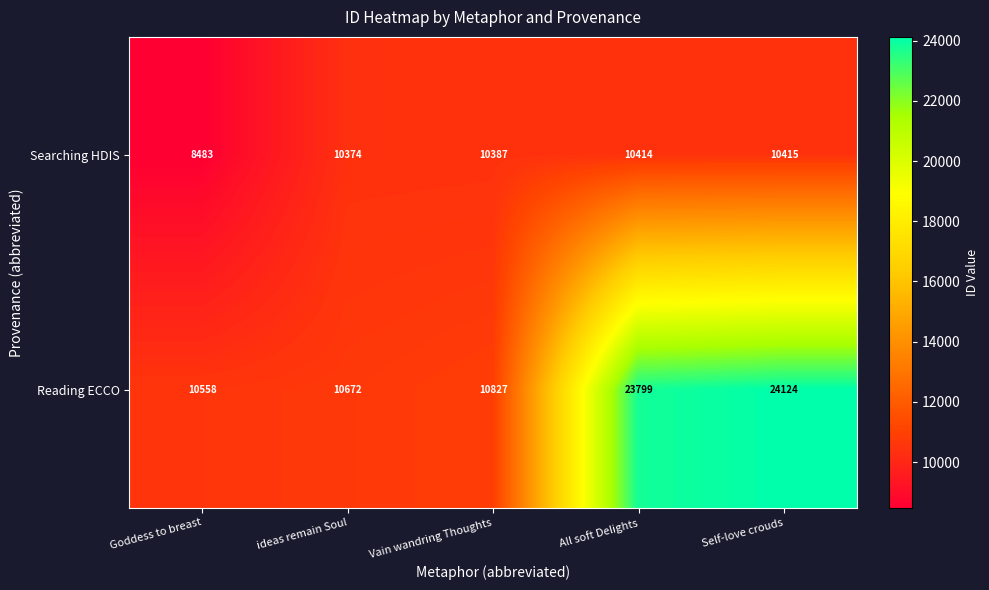

Rank the series by their average value, from lowest to highest.

Searching HDIS, Reading ECCO